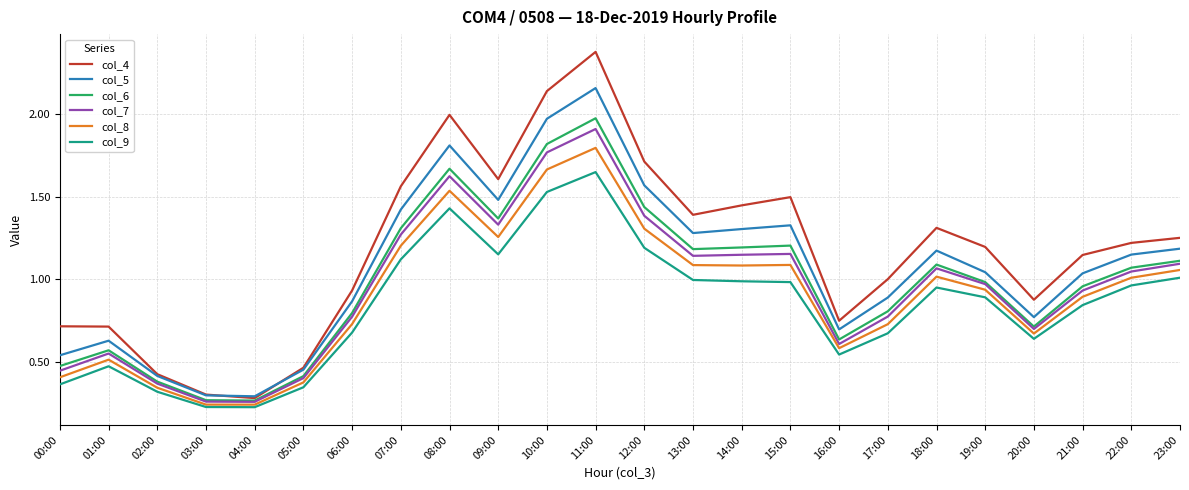

True or false: col_5 has more than 0 points higher than both neighbors.

True